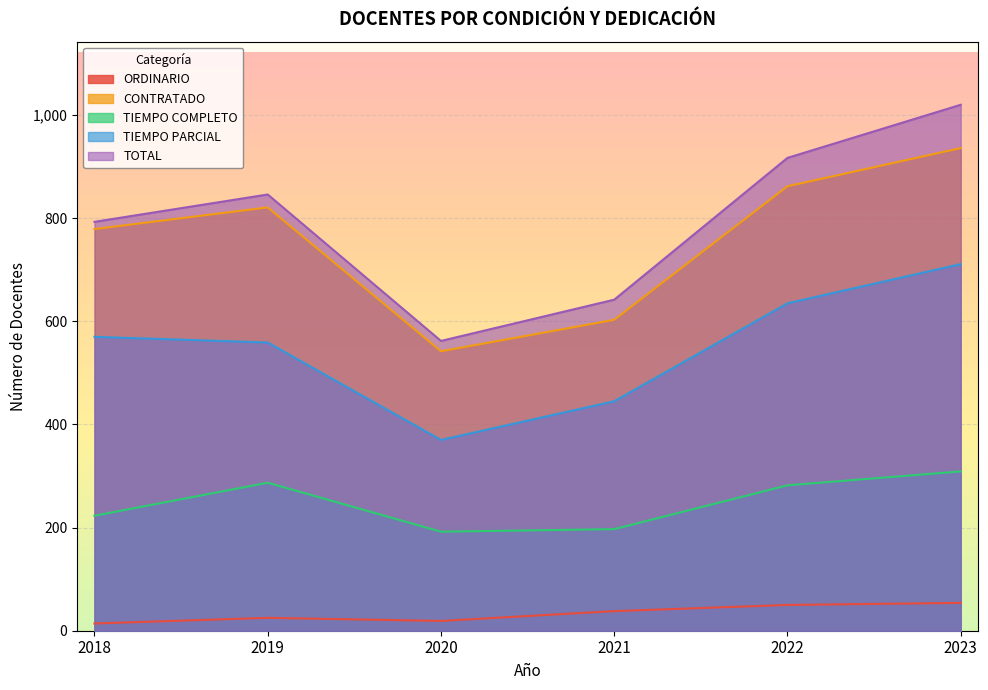

Which series has the largest range (max minus min)?

TOTAL